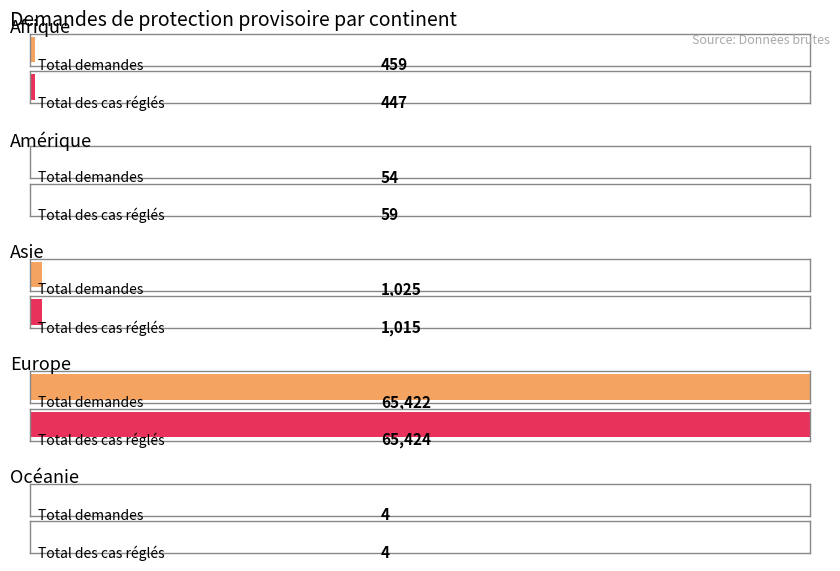

Is it true that Total des cas réglés equals 1015 at Asie?

True